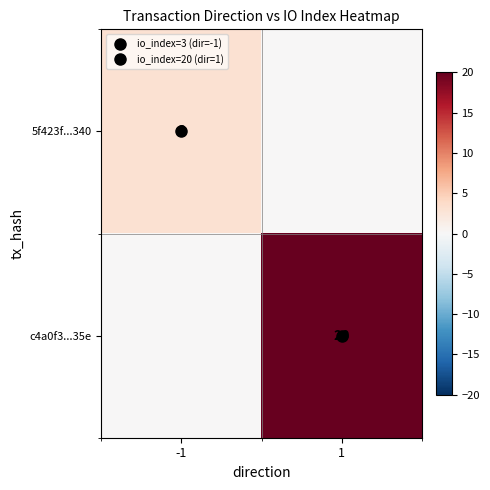

What is the sum of all 5f423f...340 values?

3